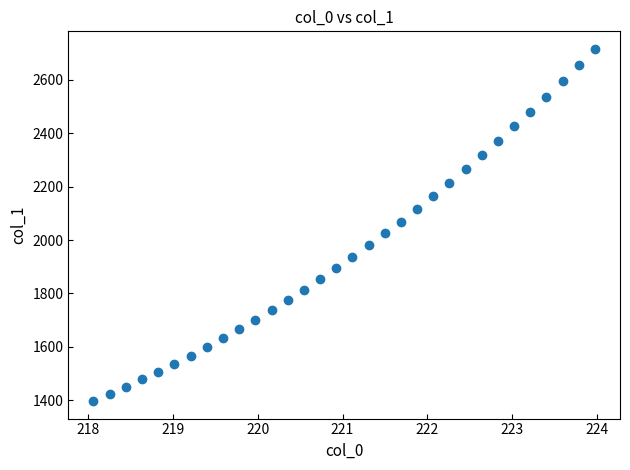

What is the range of X values (max minus min)?

5.9